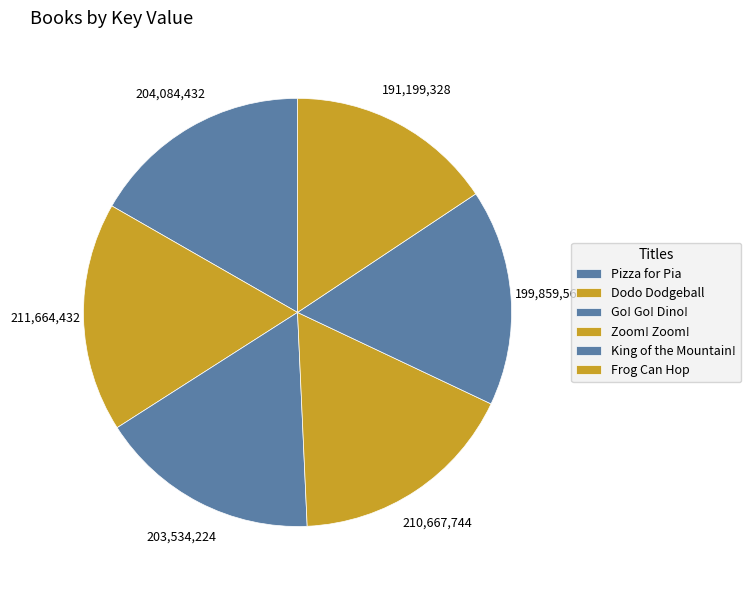

How many segments does this pie chart have?

6